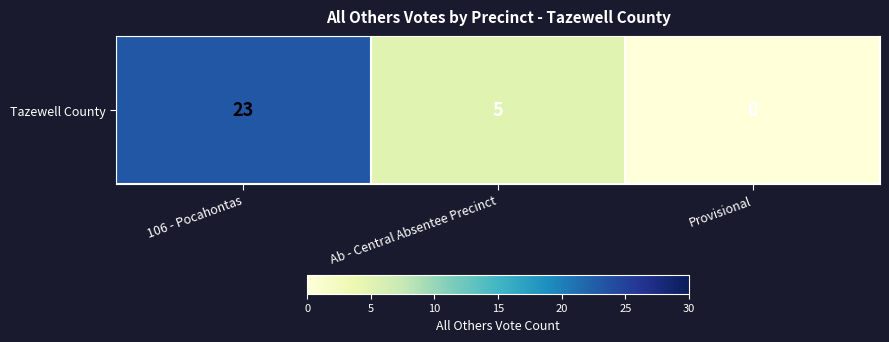

The value at Ab - Central Absentee Precinct is 5. True or false?

True